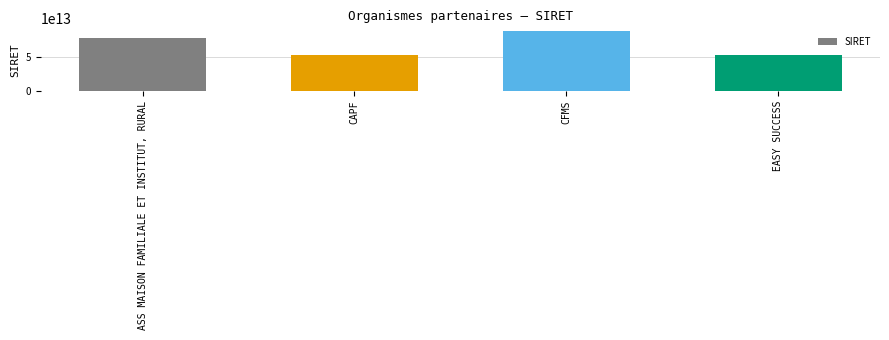

What is the difference between the values at CFMS and ASS MAISON FAMILIALE ET INSTITUT, RURAL?

10288034600004